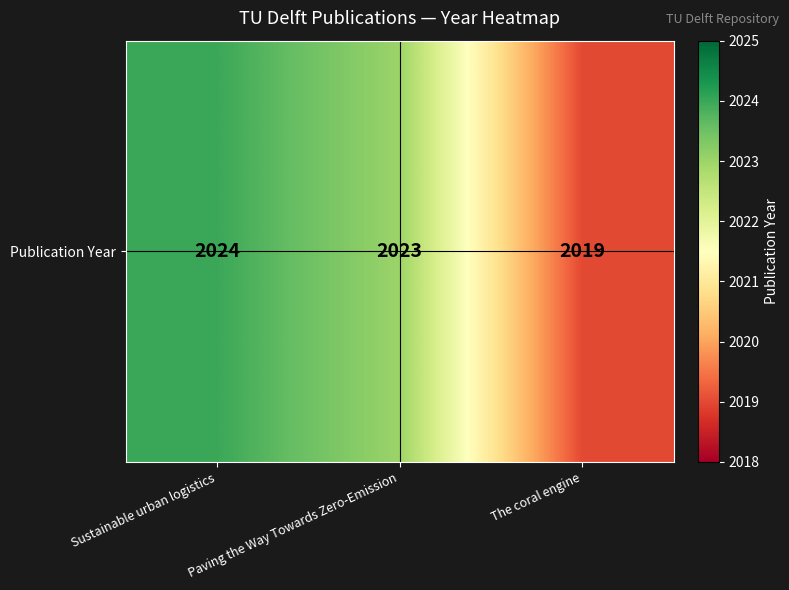

What is the minimum value shown in the chart?

2019